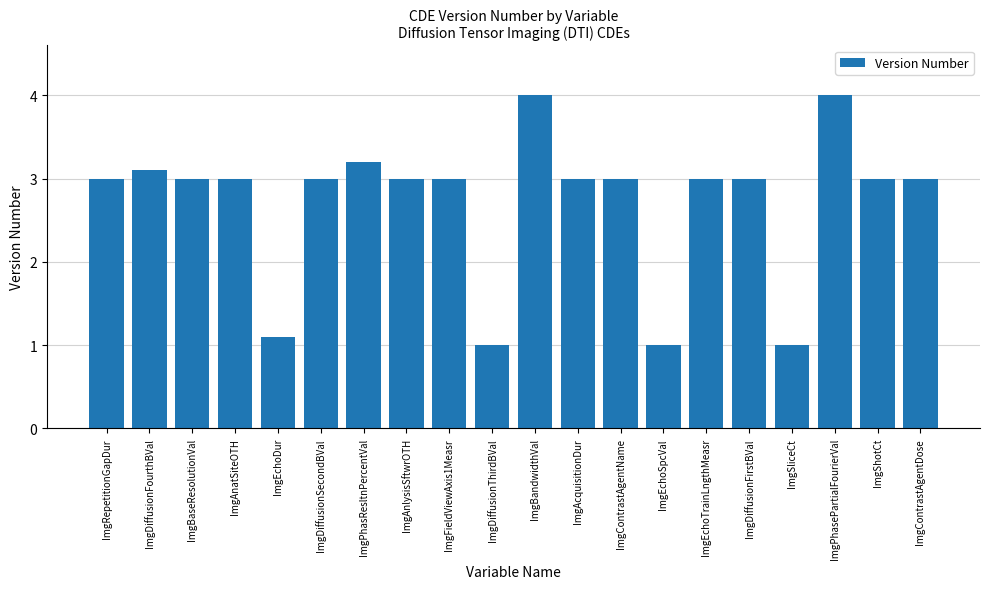

What is the maximum value shown in the chart?

4.0